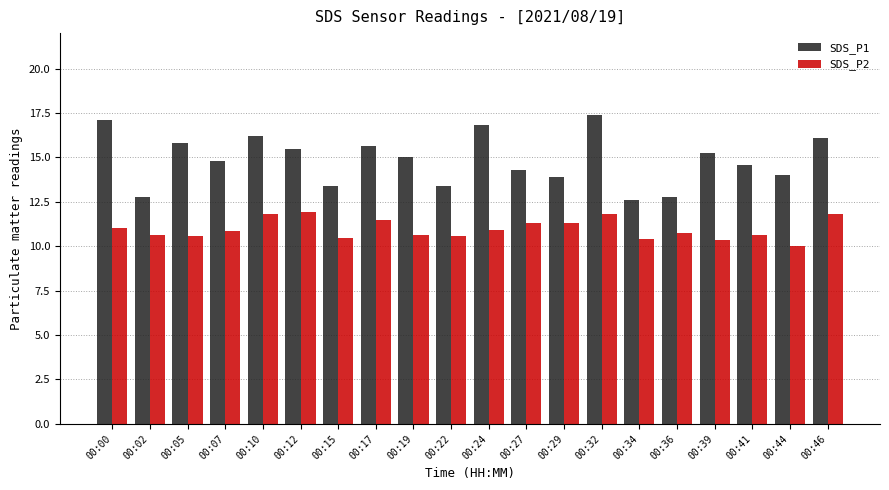

What is the greatest value displayed?

17.4